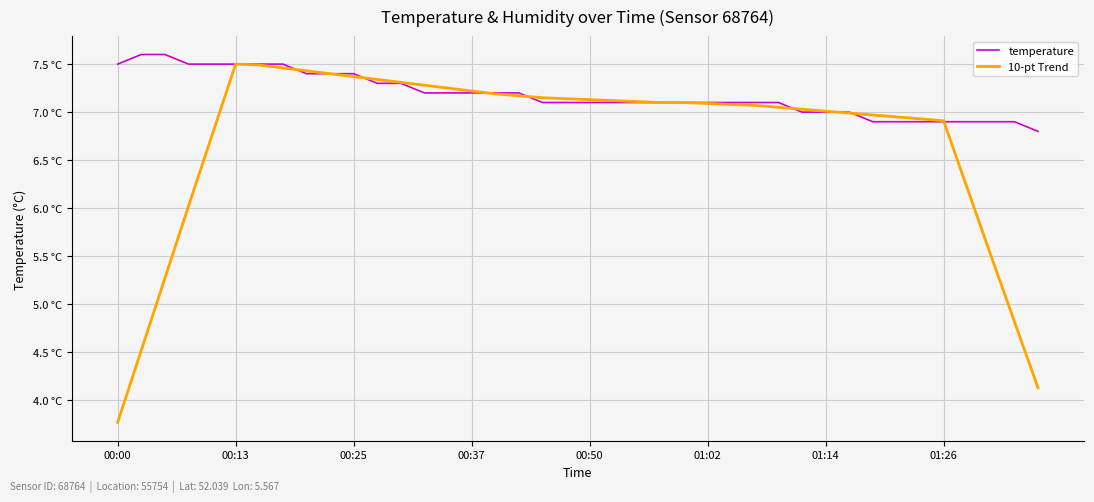

Does the chart display data point markers on the line(s)?

No